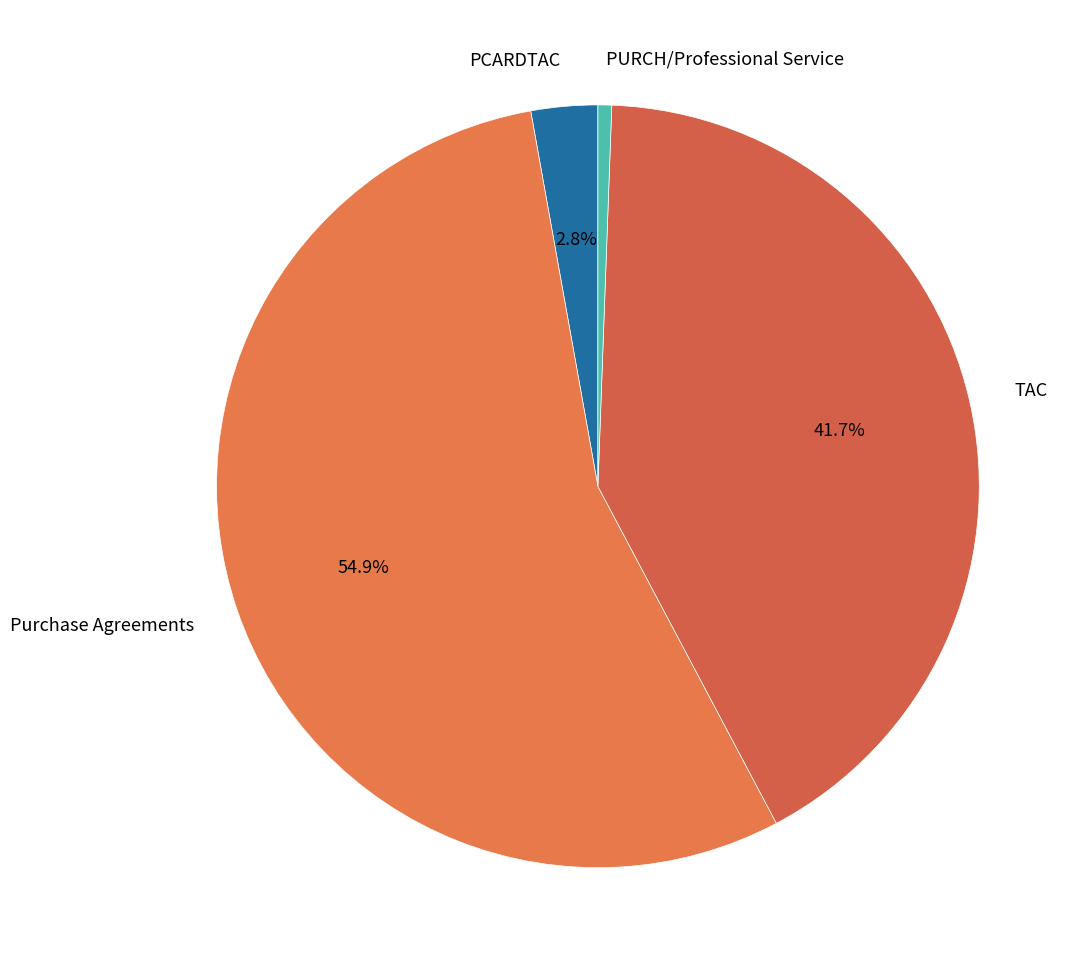

To the nearest percent, what portion does PCARDTAC represent?

3%